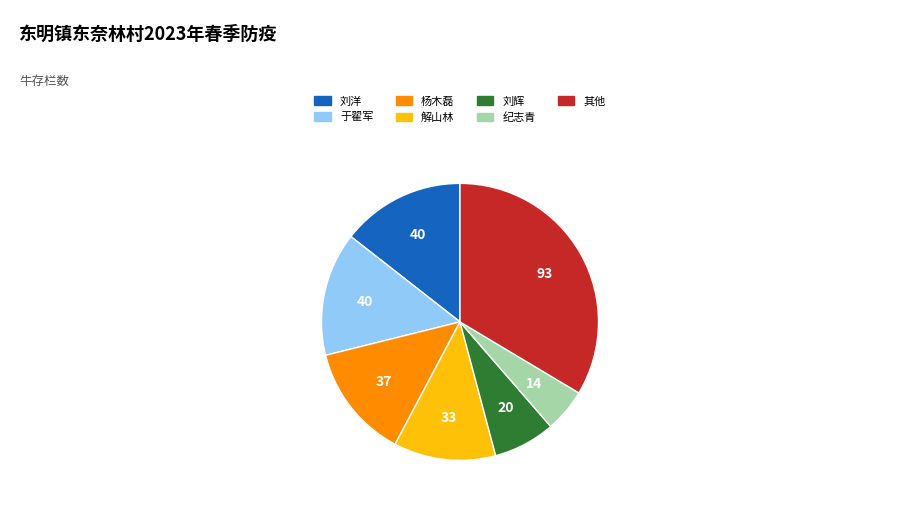

Does any single category account for the majority?

No